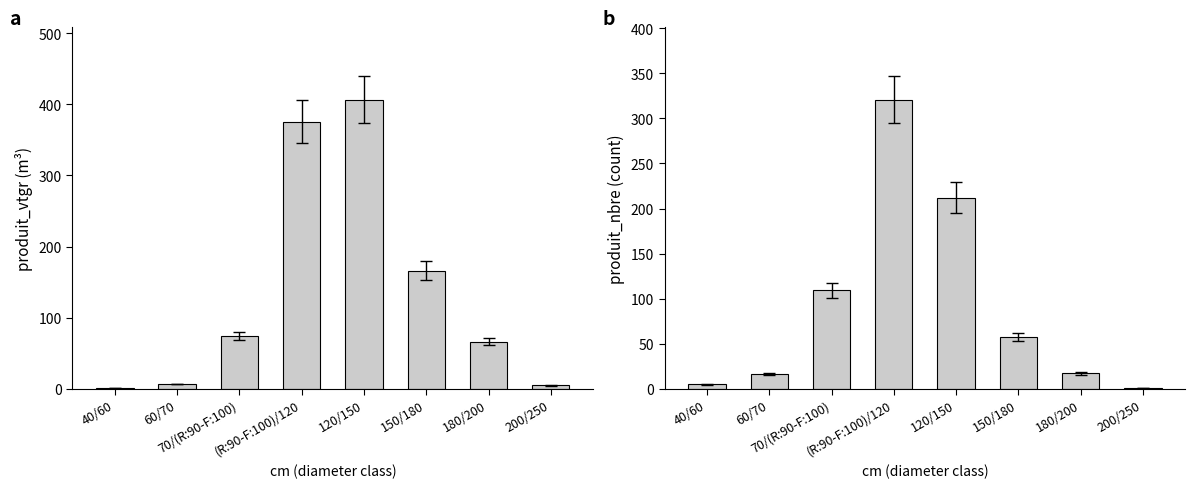

Reading left to right, what are all the values shown in this chart?

produit_vtgr: 40/60=1.2	60/70=6.5	70/(R:90-F:100)=74.5	(R:90-F:100)/120=375.9	120/150=406.9	150/180=165.8	180/200=66.2	200/250=4.5
produit_nbre: 40/60=5.0	60/70=16.0	70/(R:90-F:100)=109.0	(R:90-F:100)/120=321.0	120/150=212.0	150/180=57.0	180/200=17.0	200/250=1.0